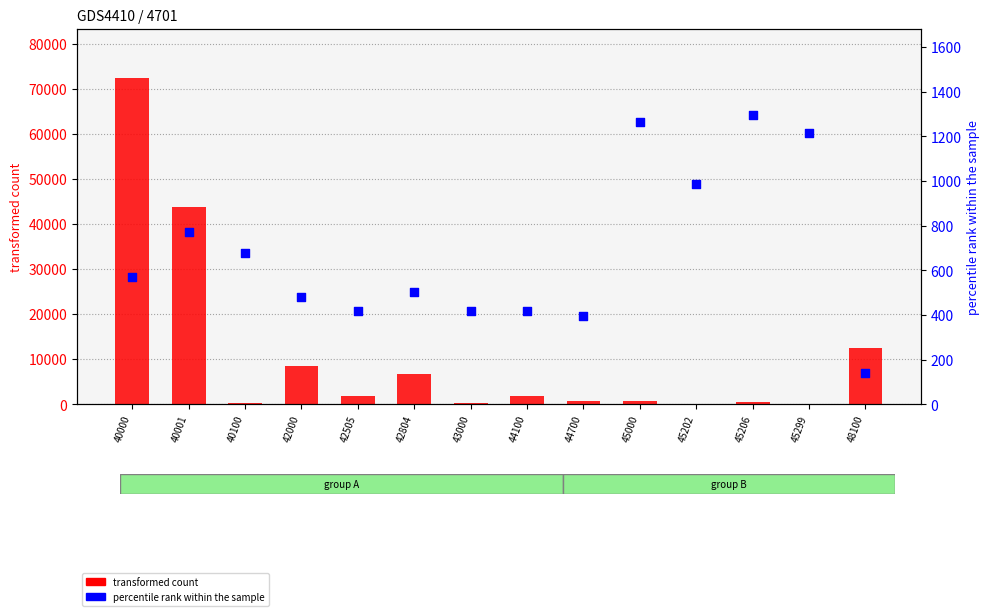

Which series has the largest Y range (max minus min)?

transformed count